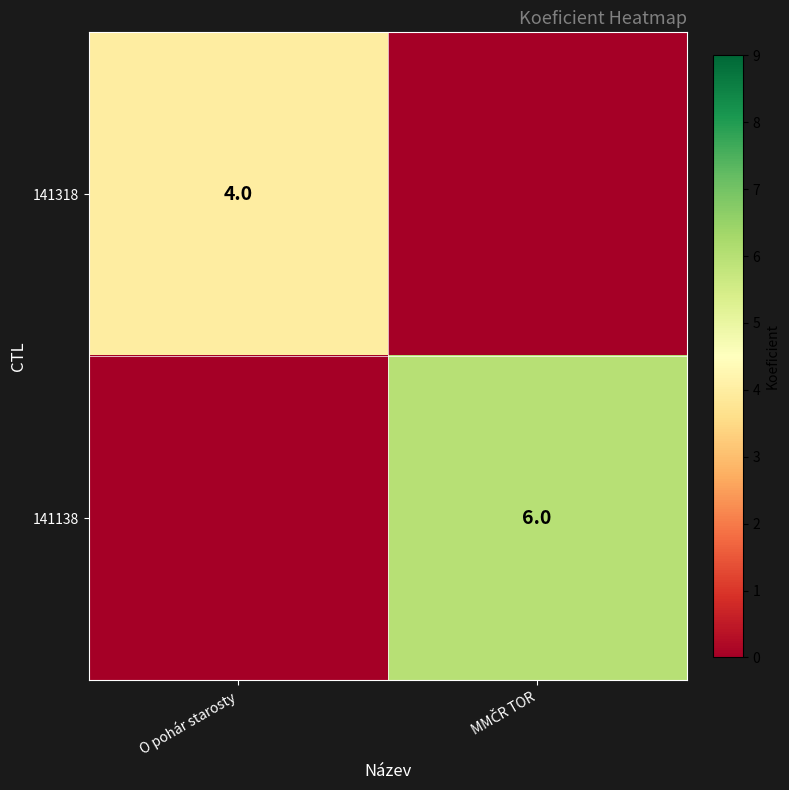

Is it true that 141318 equals 4 at O pohár starosty?

True